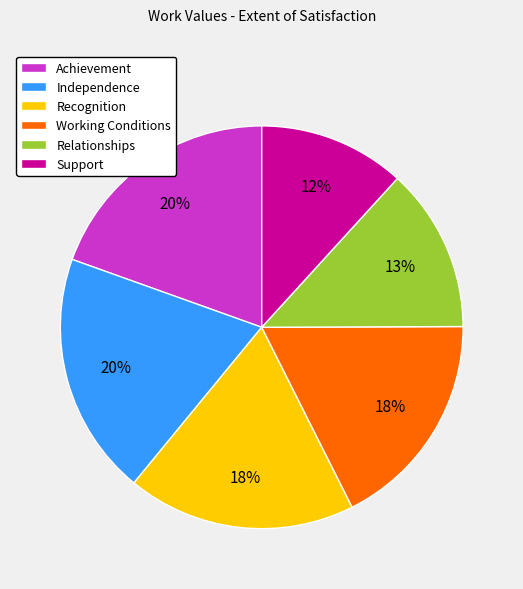

Between Support and Recognition, which is larger?

Recognition